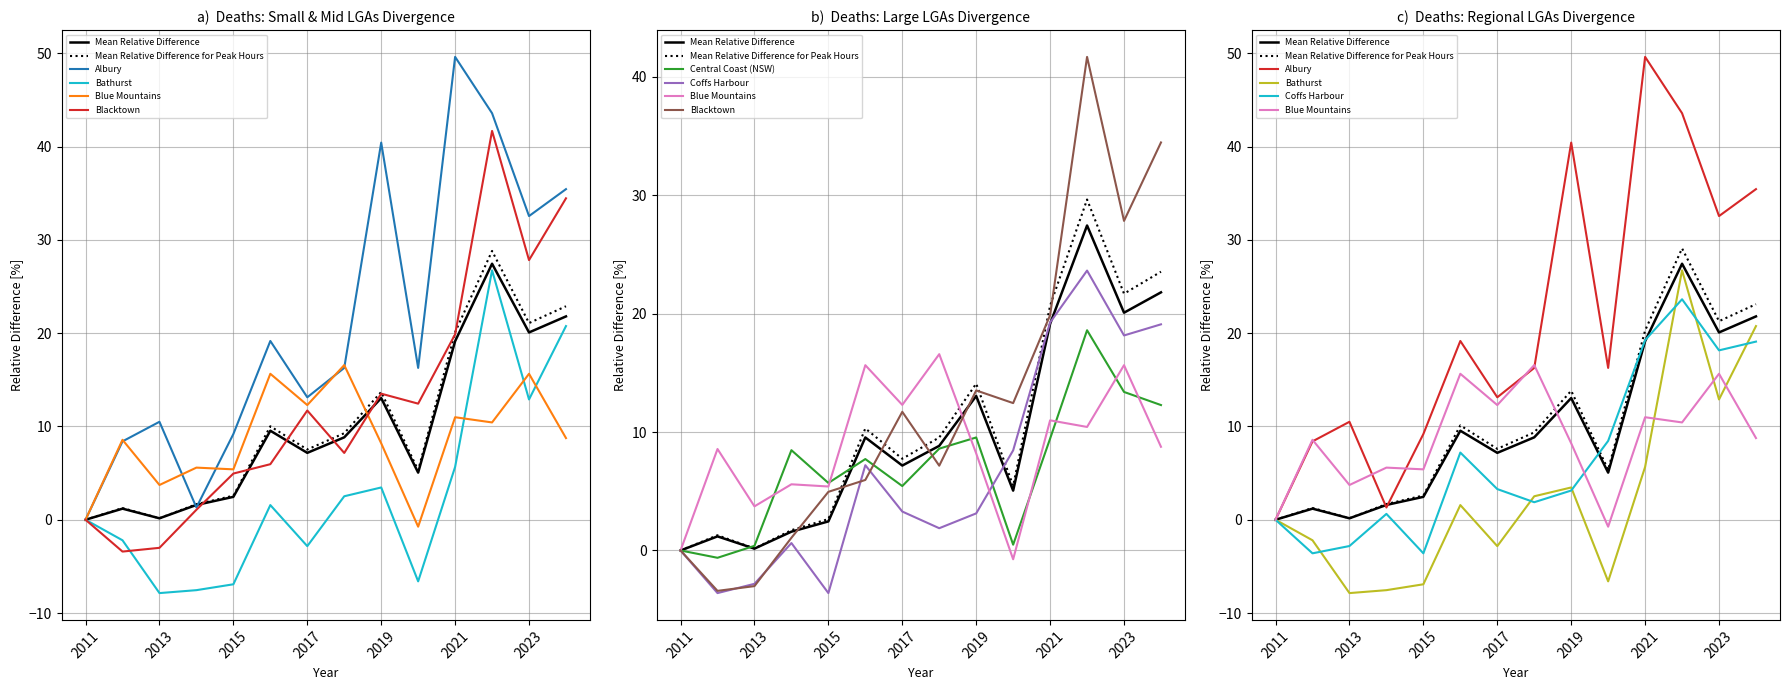

The Albury series shows 49.6 at 2021. True or false?

True